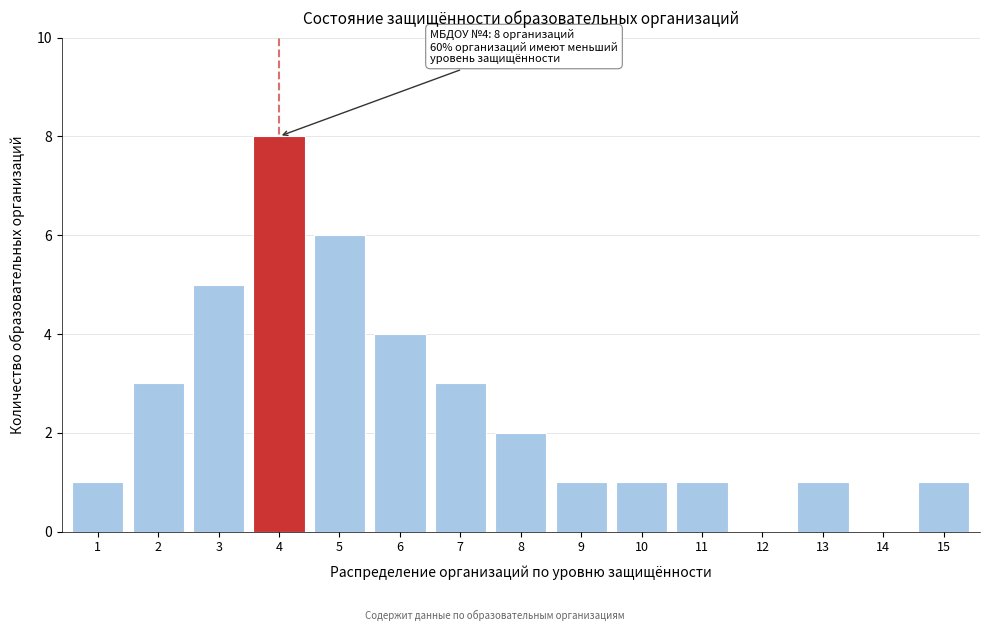

Reading right to left, transcribe all the data shown in this chart.

15=1	14=0	13=1	12=0	11=1	10=1	9=1	8=2	7=3	6=4	5=6	4=8	3=5	2=3	1=1